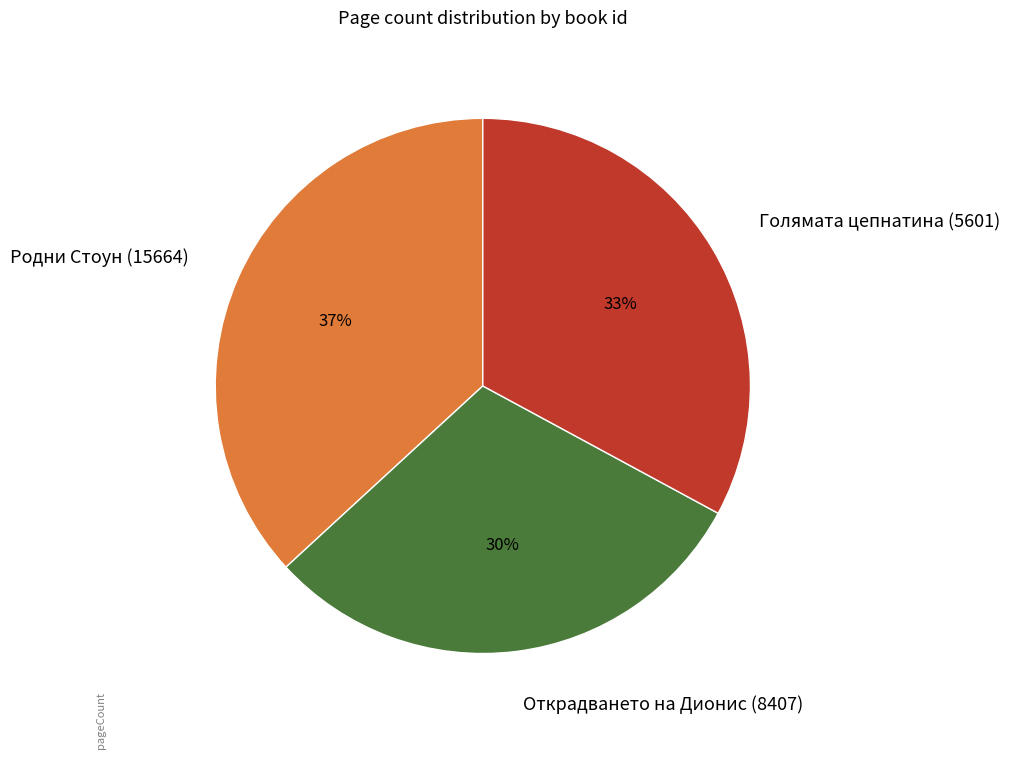

To the nearest percent, what portion does Голямата цепнатина (5601) represent?

33%